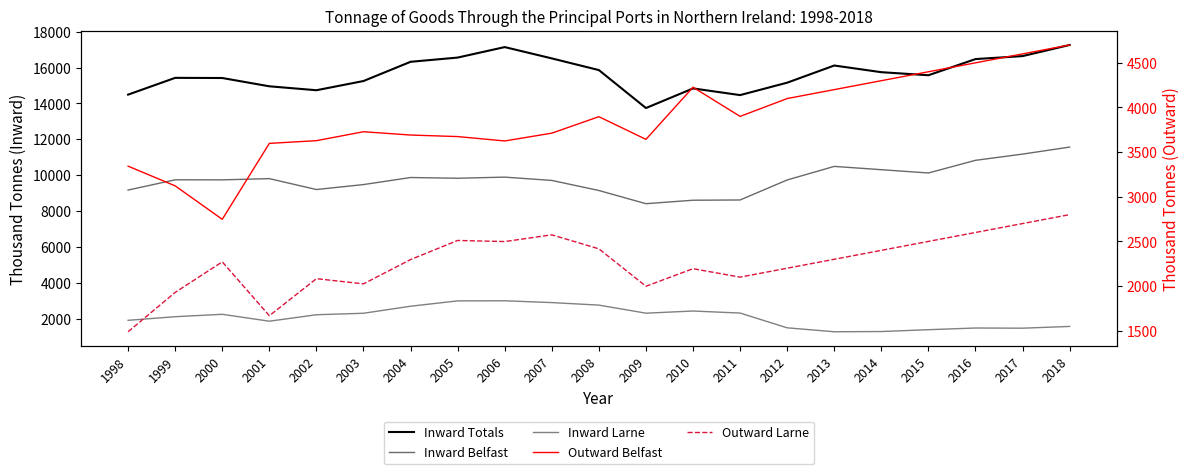

True or false: Inward Belfast and Inward Larne cross at least once.

False